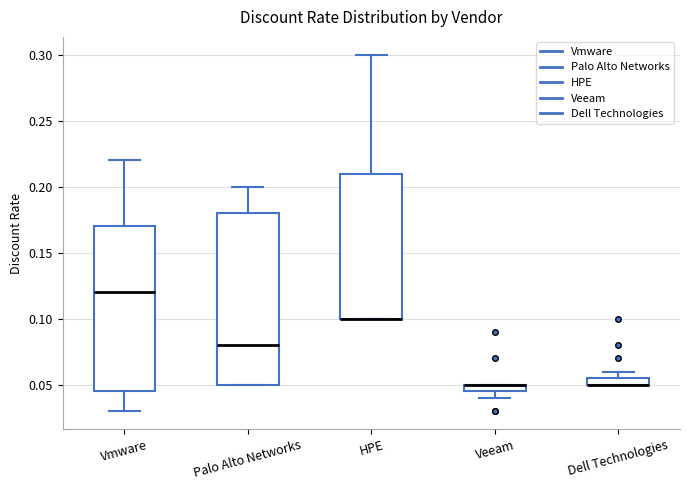

Which box is the tallest, from its lower edge to its upper edge?

Palo Alto Networks